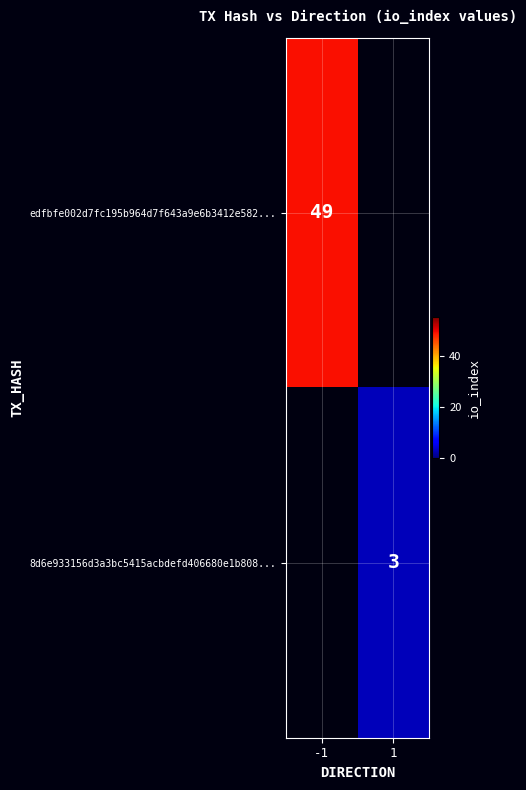

Which category has the lowest value across all series?

1